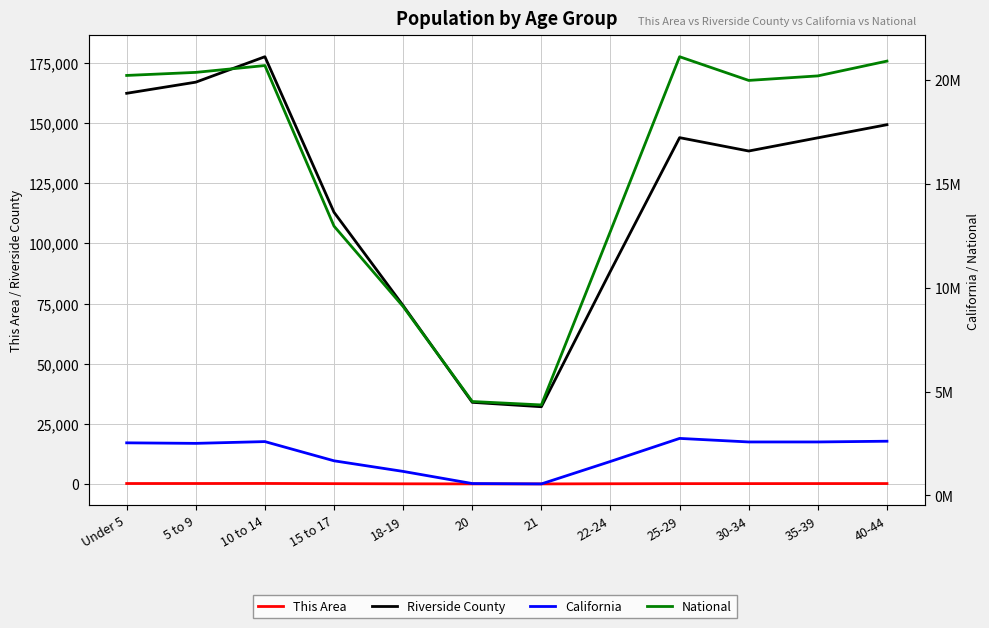

What is the minimum value shown in the chart?

22